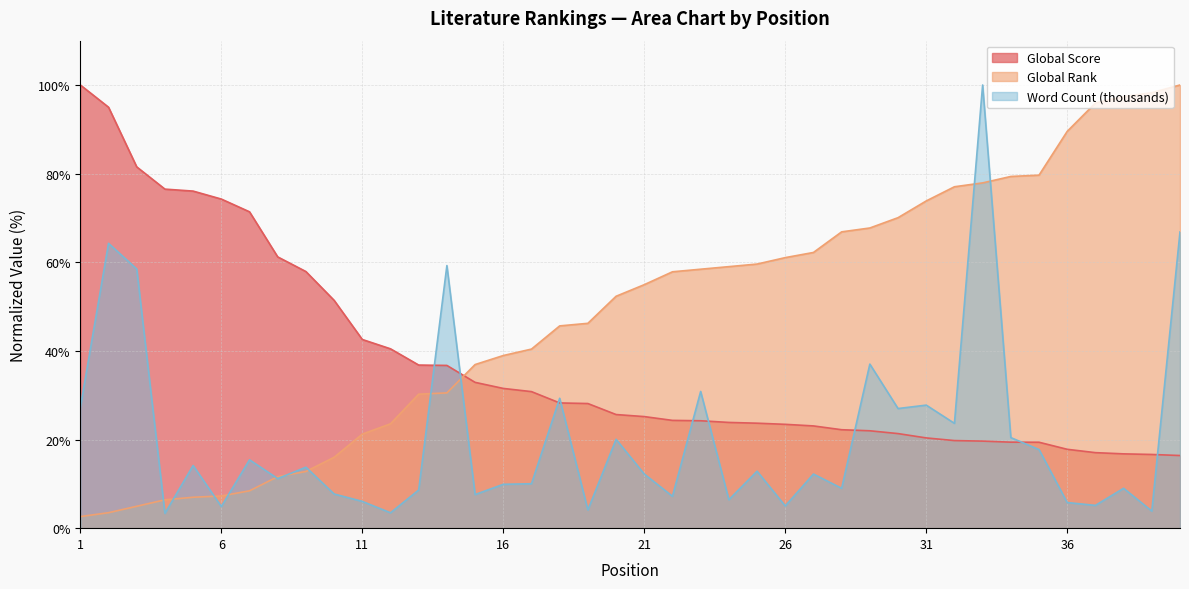

At which category is the sum across all series the highest?

33